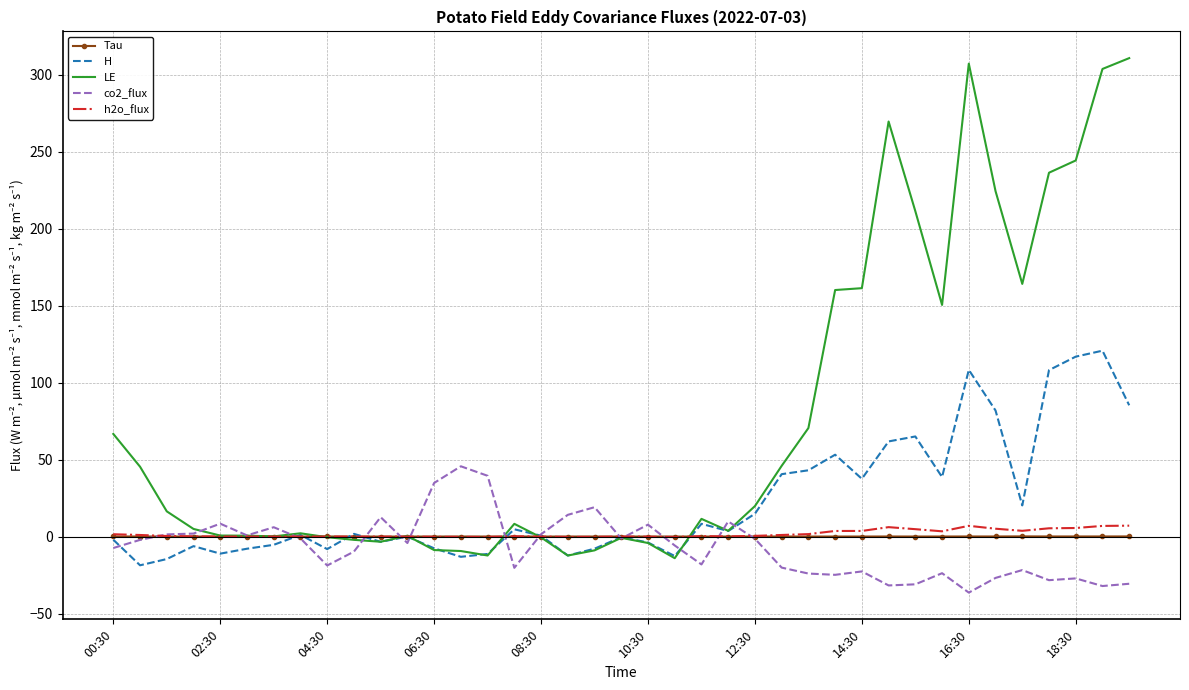

What is the lowest value of the H series?

-18.7